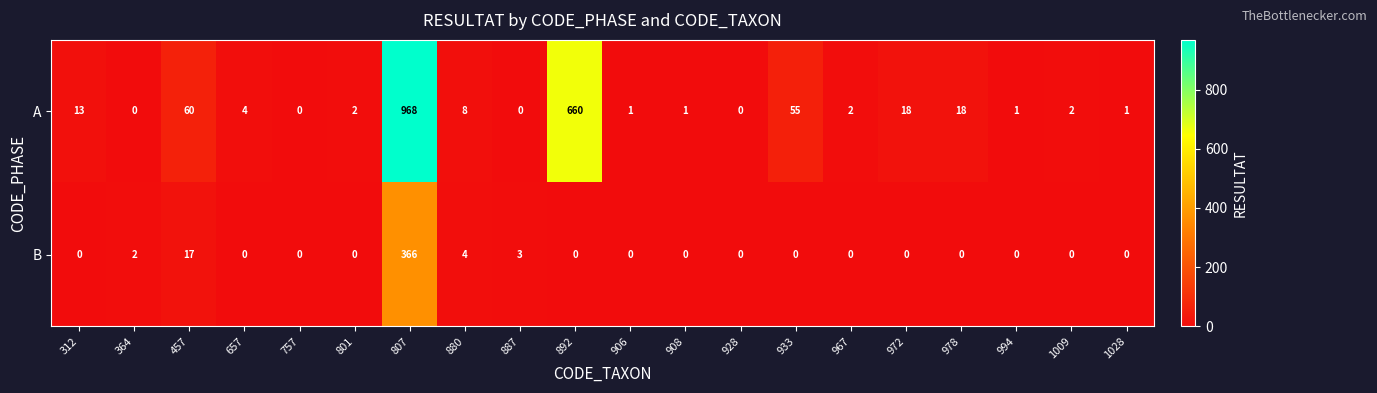

List the series in order of their peak value, lowest first.

B, A